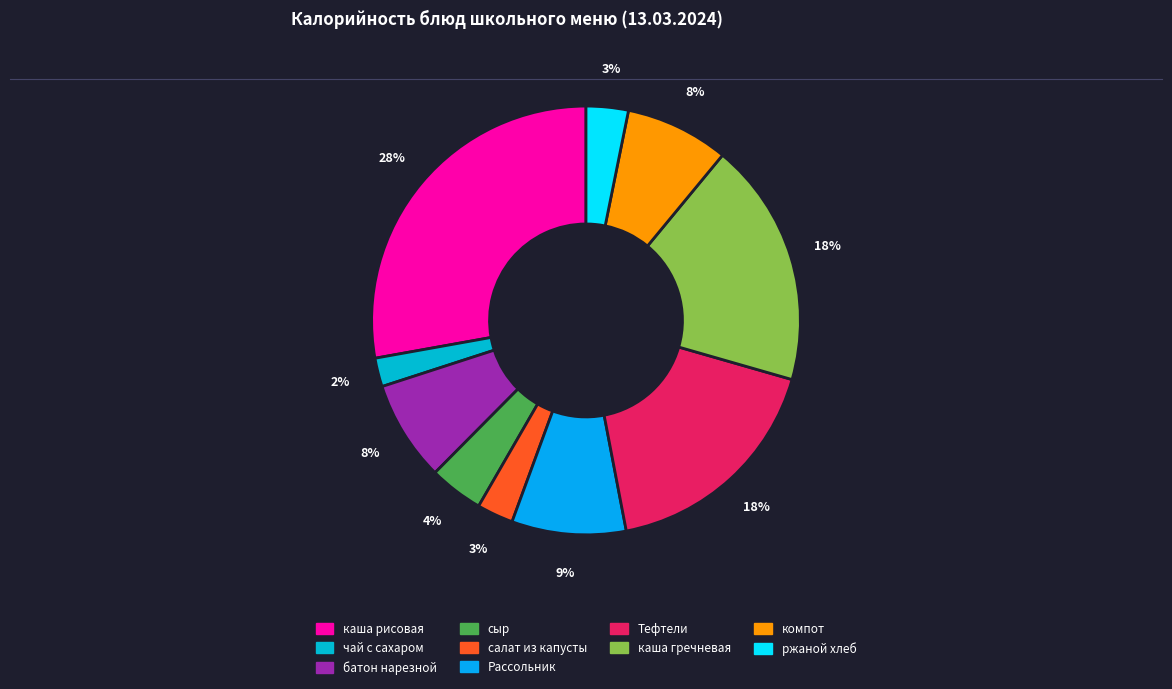

How many segments does this pie chart have?

10